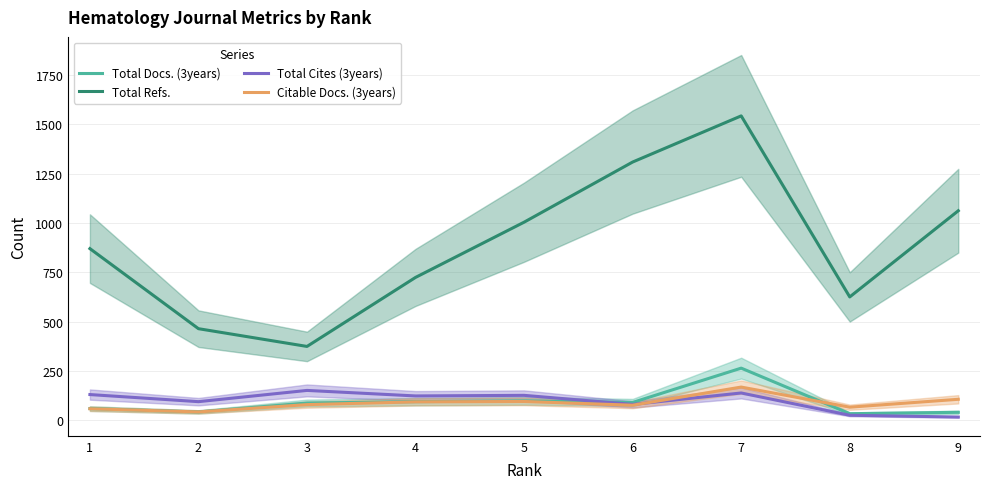

Reading left to right, list all the values displayed in this chart.

Total Docs. (3years): 1=59	2=42	3=87	4=94	5=98	6=90	7=264	8=33	9=40
Total Refs.: 1=870	2=464	3=374	4=724	5=1004	6=1309	7=1543	8=625	9=1062
Total Cites (3years): 1=130	2=94	3=151	4=123	5=126	6=80	7=138	8=25	9=16
Citable Docs. (3years): 1=58	2=42	3=79	4=93	5=95	6=76	7=168	8=66	9=106